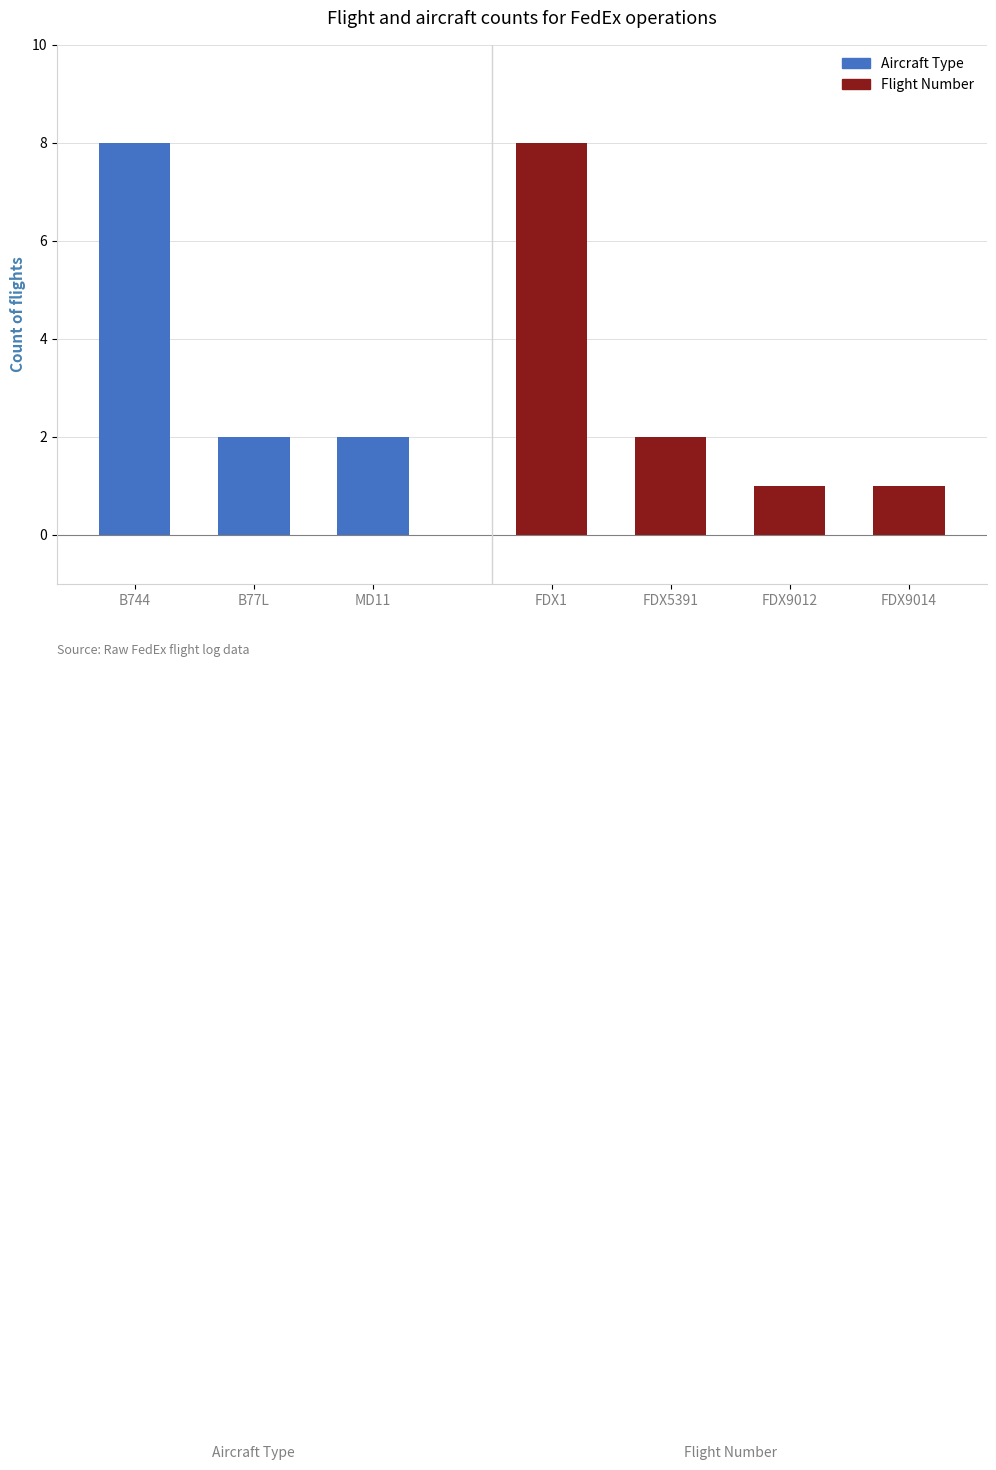

What is the difference between the maximum and second lowest values in the B77L series?

2